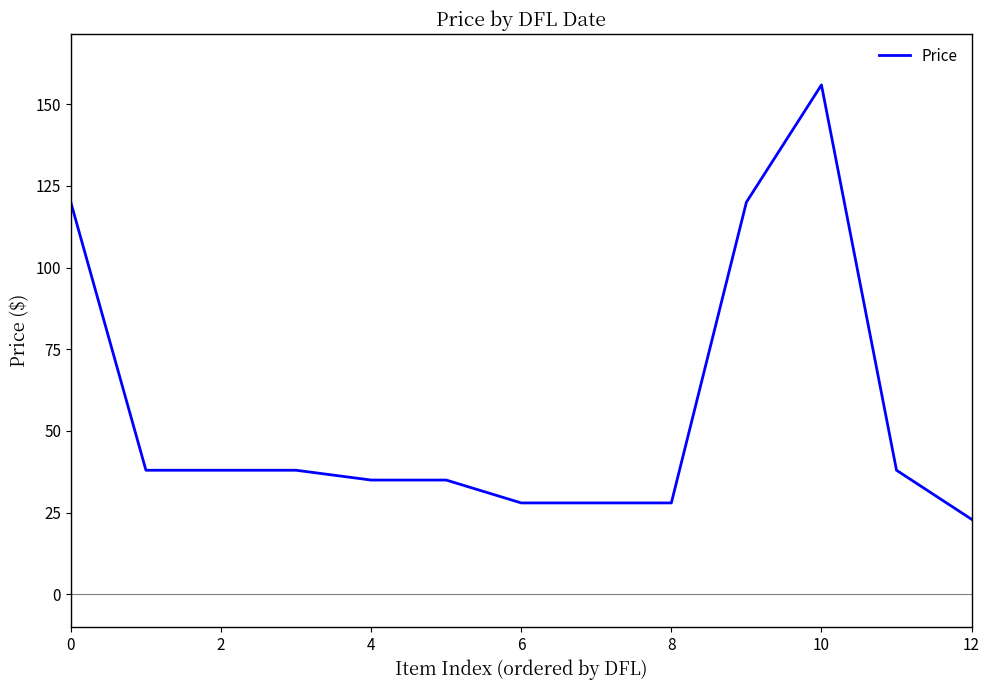

How many categories are shown in the chart?

13